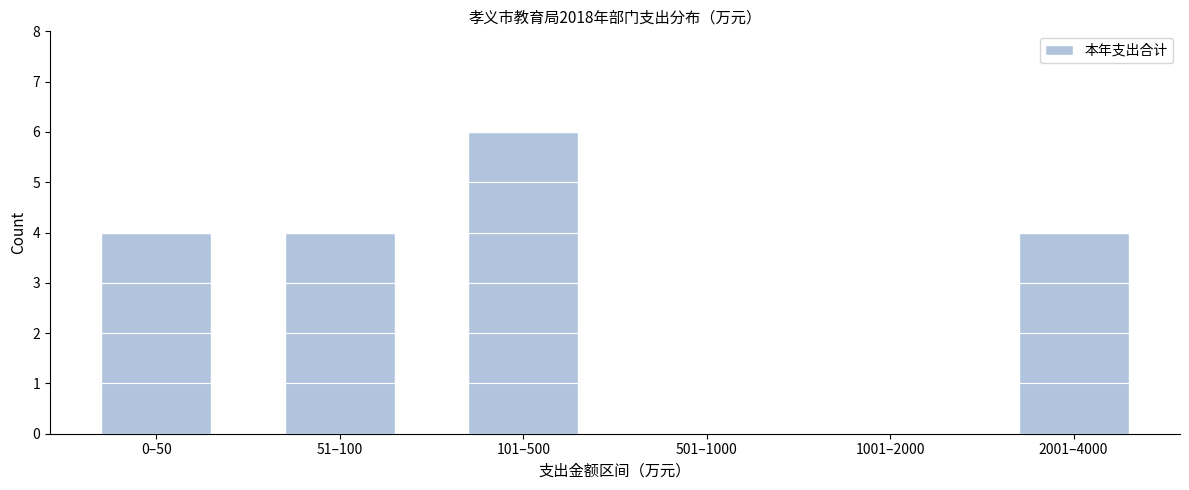

Reading right to left, extract all data points from this chart.

2001–4000=4	1001–2000=0	501–1000=0	101–500=6	51–100=4	0–50=4